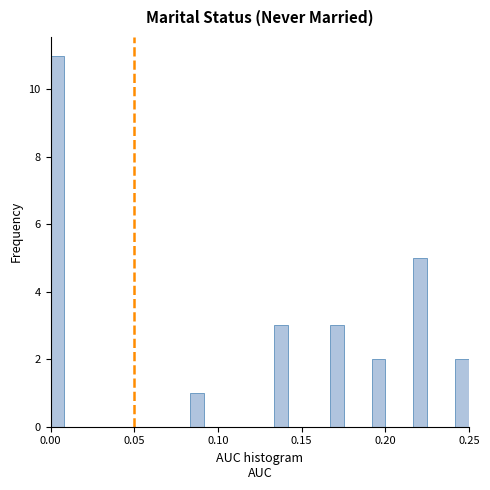

Around what value on the x-axis is the tallest bar? Give the approximate position of its centre, as read against the axis.

0.005